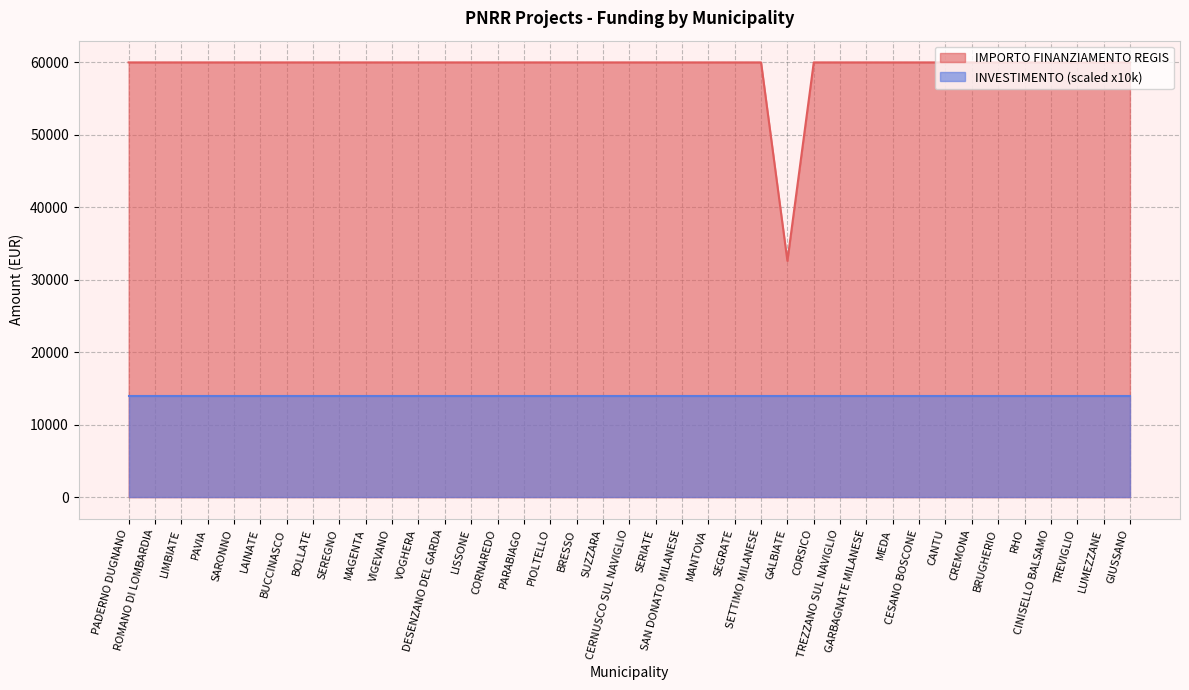

How many interior local valleys (lower than both neighbors) does the data have?

1